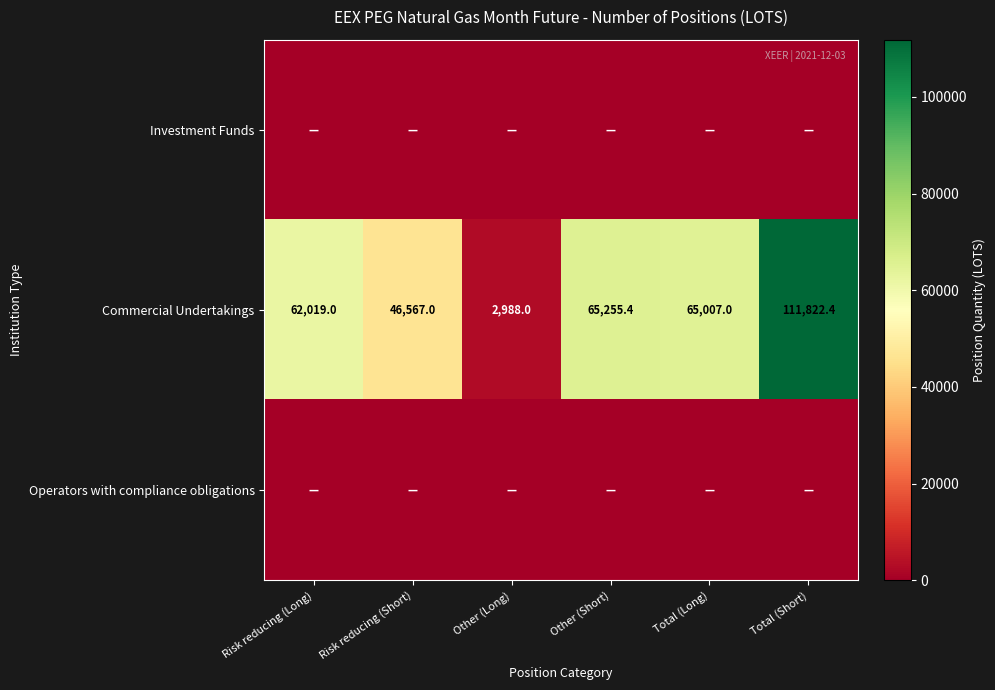

List the labels in order of Commercial Undertakings value, smallest first.

Other (Long), Risk reducing (Short), Risk reducing (Long), Total (Long), Other (Short), Total (Short)